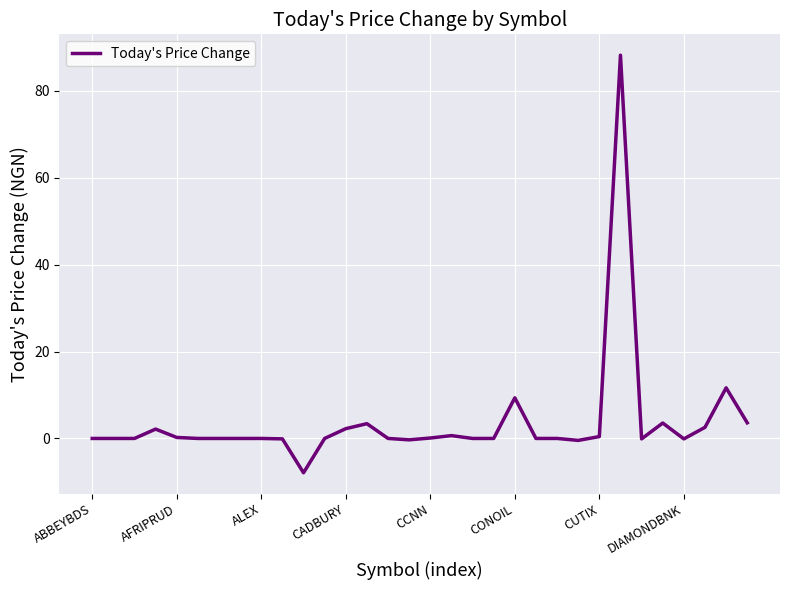

What is the minimum value shown in the chart?

-7.9